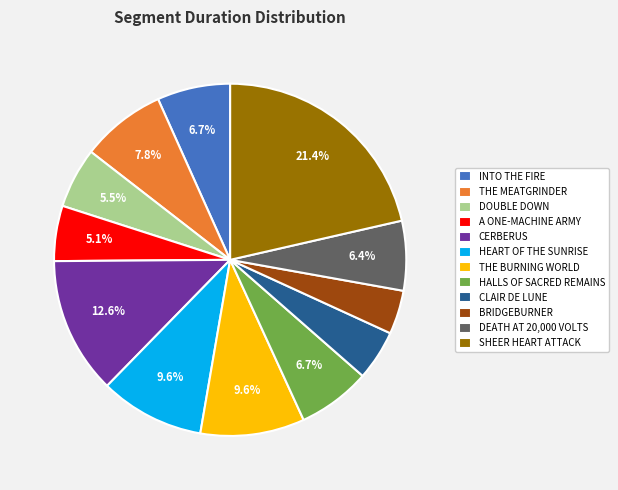

Which slice is the largest?

SHEER HEART ATTACK